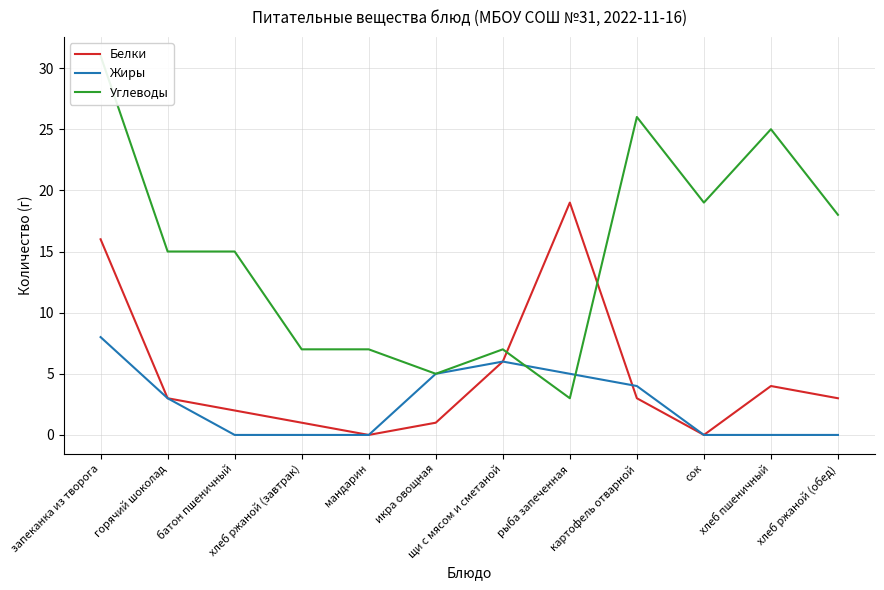

What is the label of the 11th point from the right?

горячий шоколад